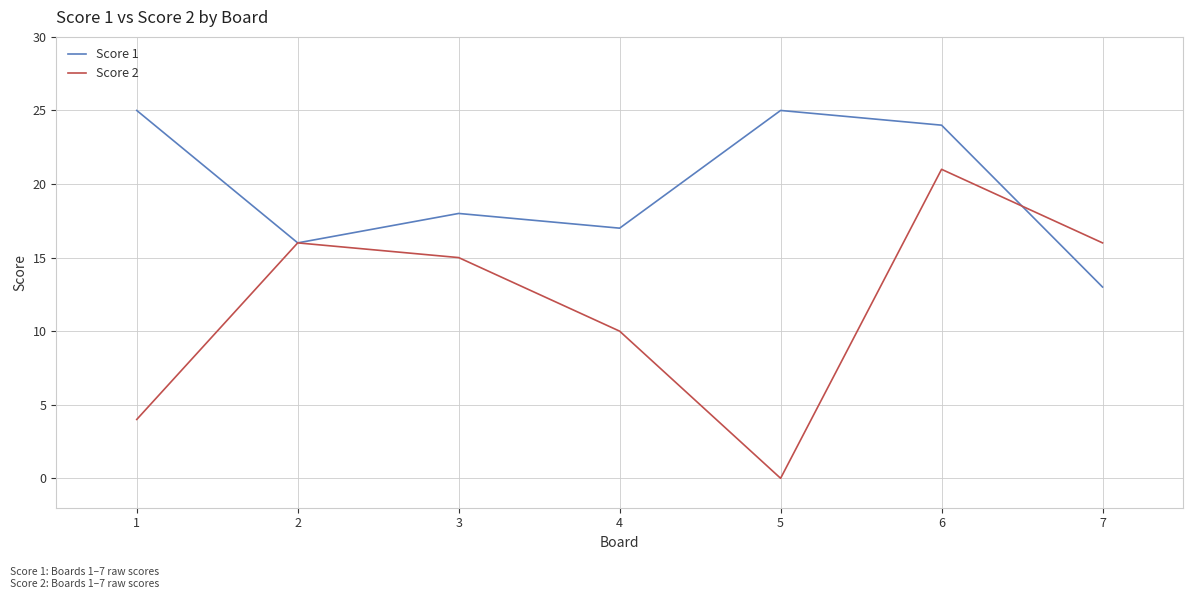

Is it true that Score 1 equals 13 at 7?

True